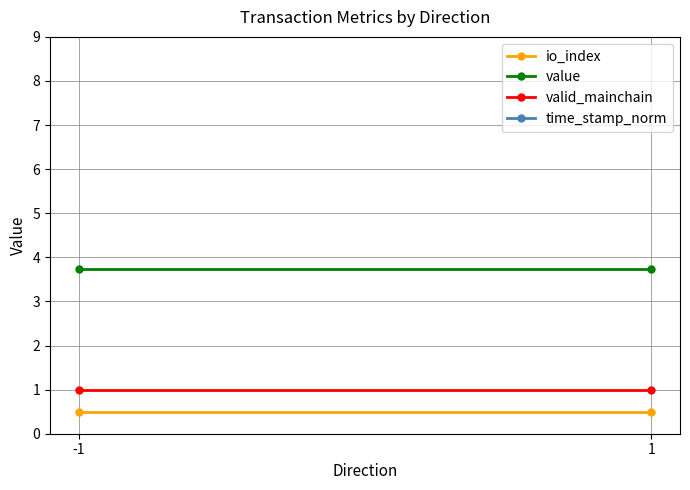

True or false: value has a value of 3.7 at 1.

True